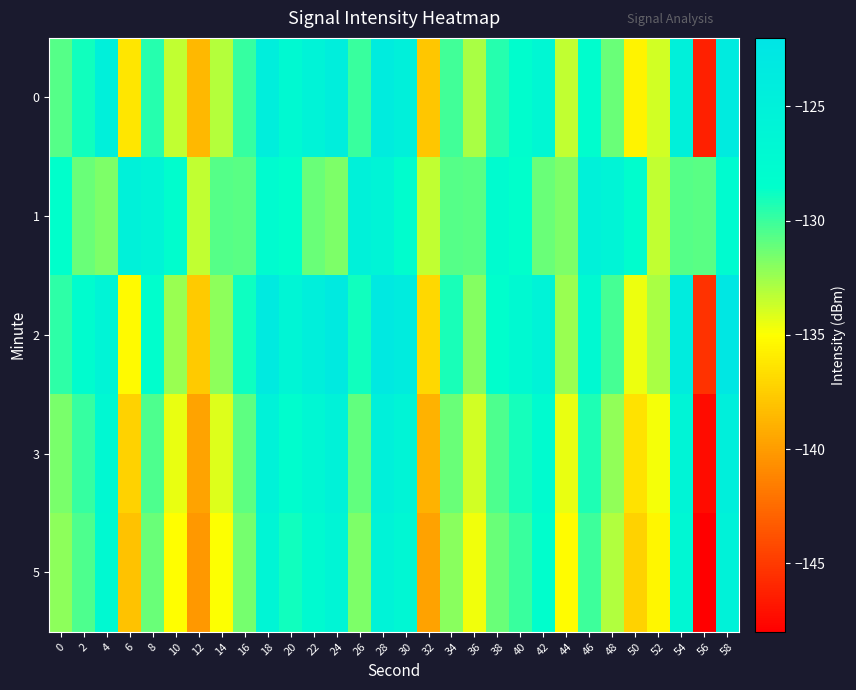

What is the total value across all series at 46?

-640.1